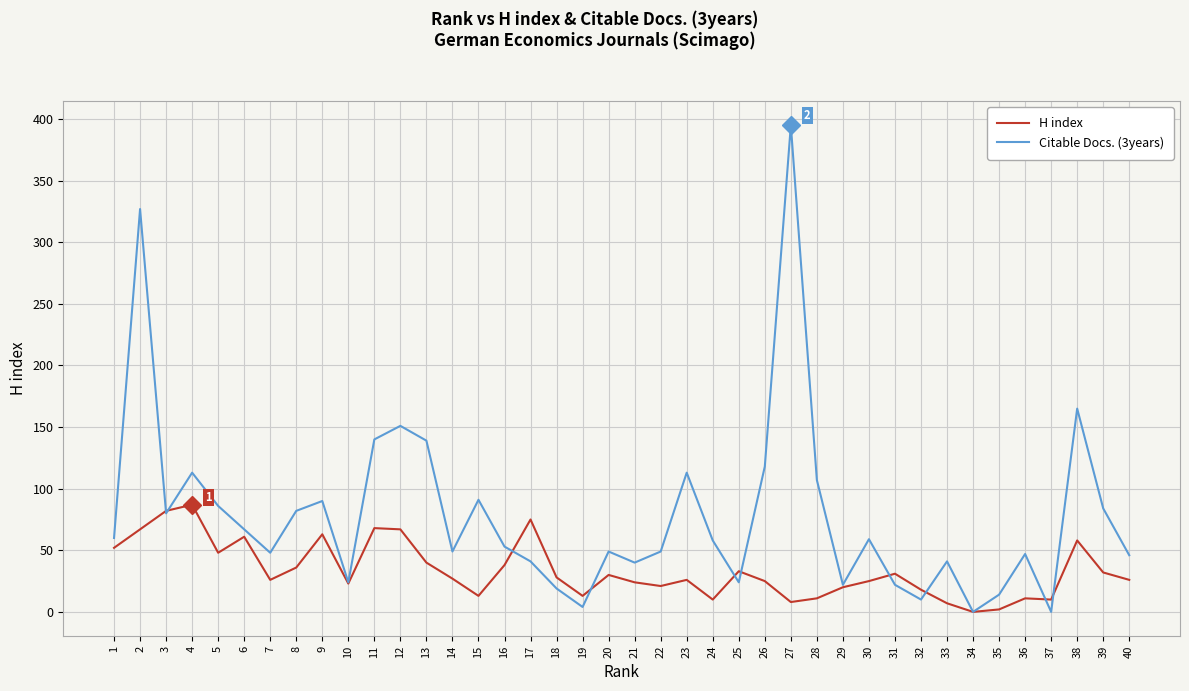

Which series has the widest spread of values?

Citable Docs. (3years)